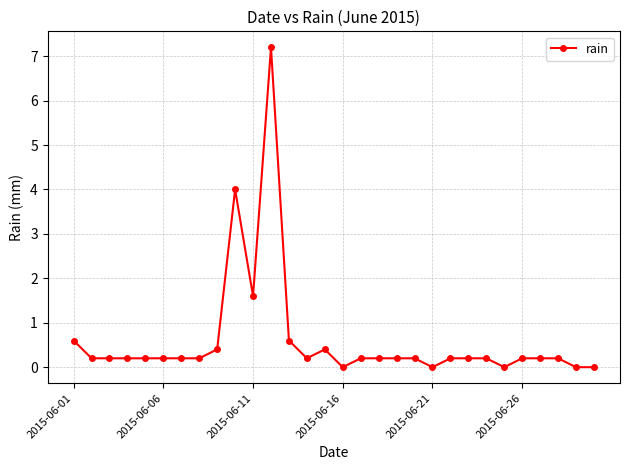

What is the difference between the second highest and second lowest values?

4.0